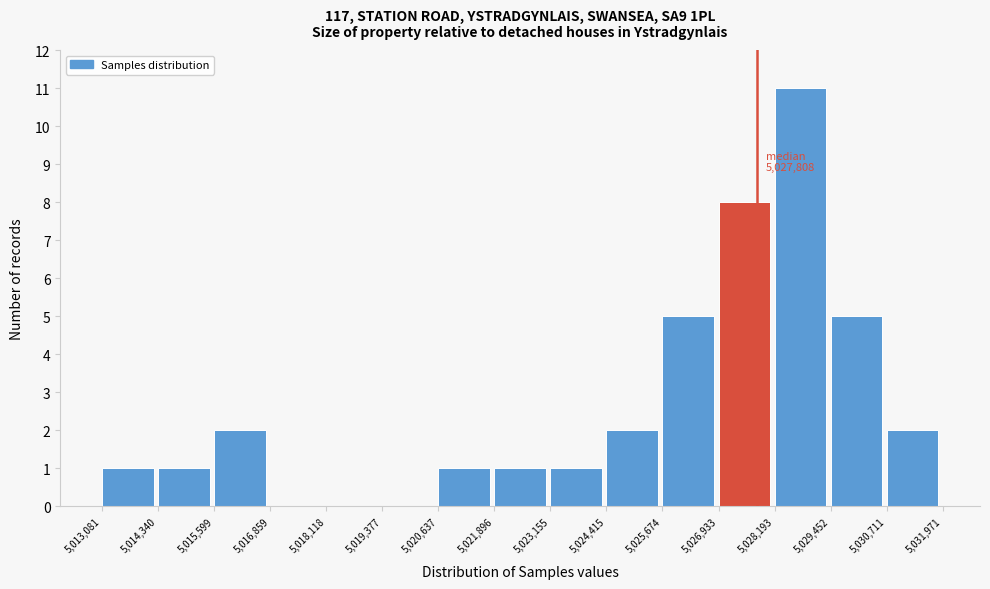

Over which range of the x-axis is the bar tallest?

5,028,193 to 5,029,452